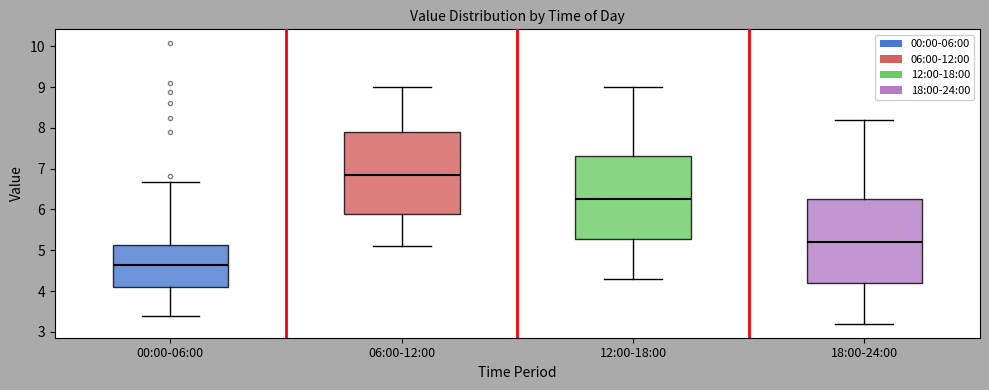

Reading left to right, transcribe this box plot: for each box, give where its median line is, the range the box spans, and where its two whiskers end, as read against the y-axis. The values are not printed on the chart, so give them approximately, as read against the axis.

00:00-06:00: median 4.6, box 4.1 to 5.1, whiskers 3.4 to 6.7
06:00-12:00: median 6.9, box 5.9 to 7.9, whiskers 5.1 to 9.0
12:00-18:00: median 6.3, box 5.3 to 7.3, whiskers 4.3 to 9.0
18:00-24:00: median 5.2, box 4.2 to 6.3, whiskers 3.2 to 8.2